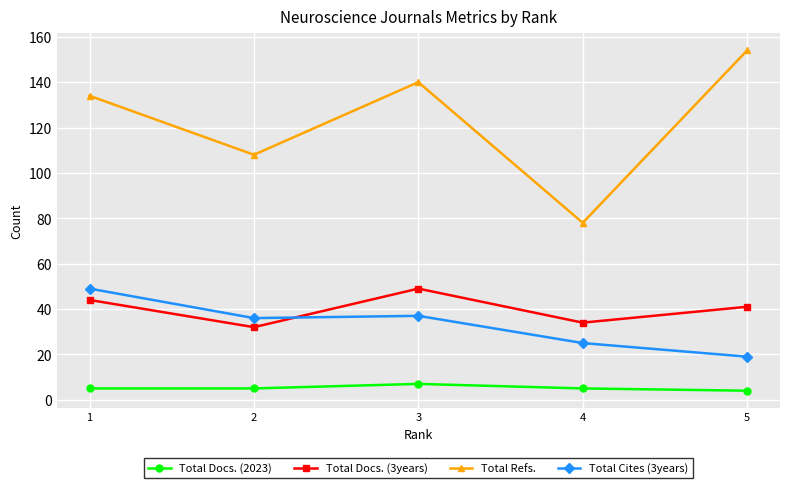

At which label is Total Cites (3years) closest to 34?

2